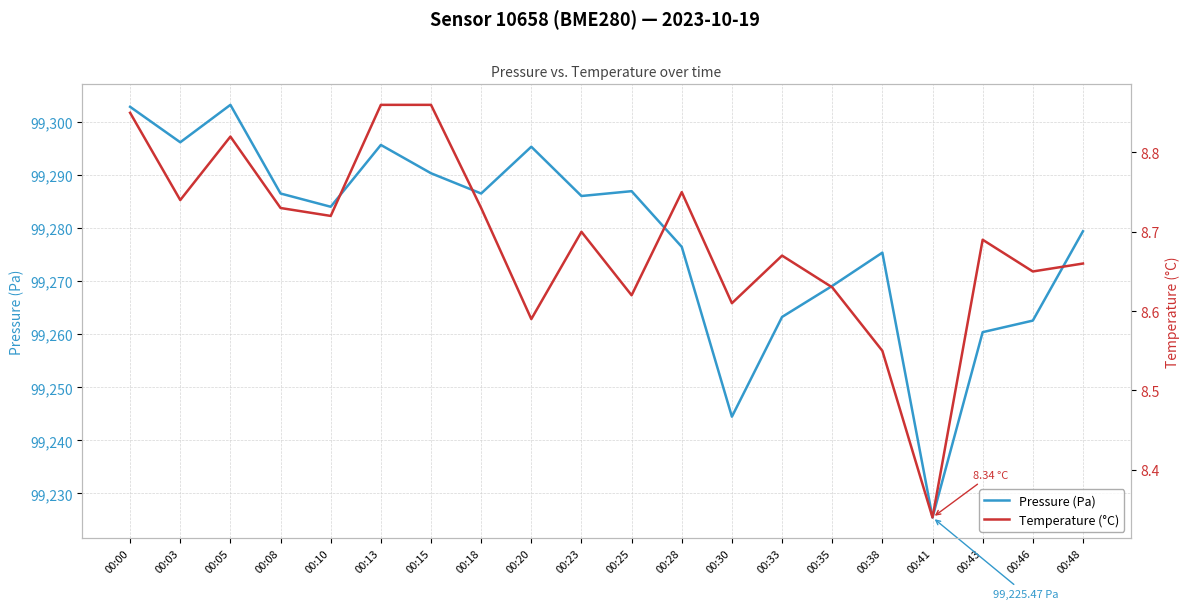

Is it true that Pressure (Pa) equals 30708.7 at 00:46?

False